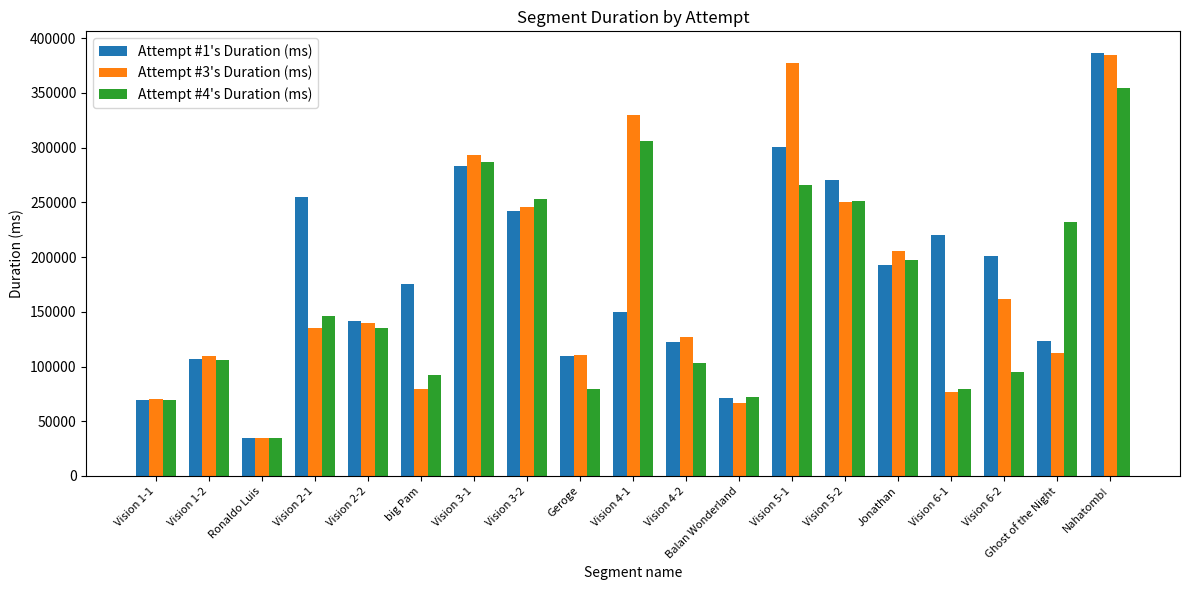

Read the Attempt #3's Duration (ms) value at Vision 6-2, to the nearest 100.

161300